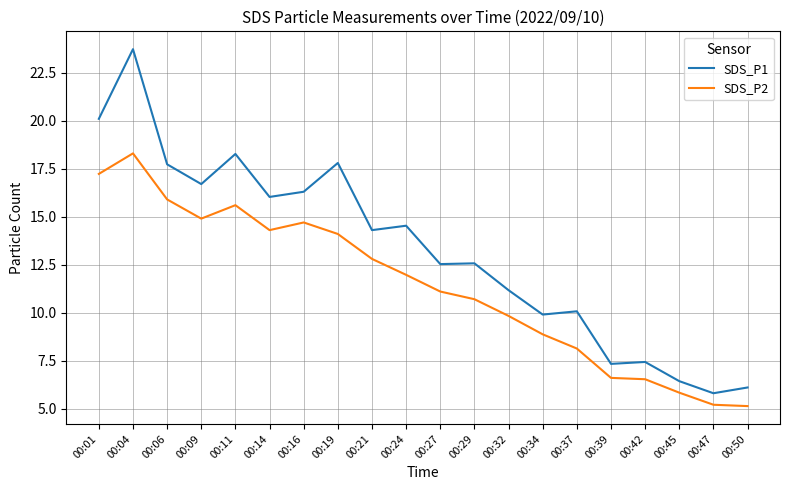

What is the difference between the maximum and minimum values in the SDS_P1 series?

17.9